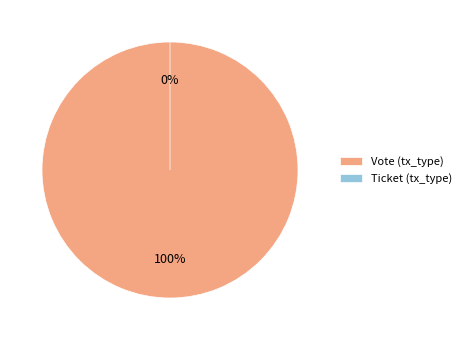

To the nearest percent, what percentage of the pie is Vote (tx_type)?

100%